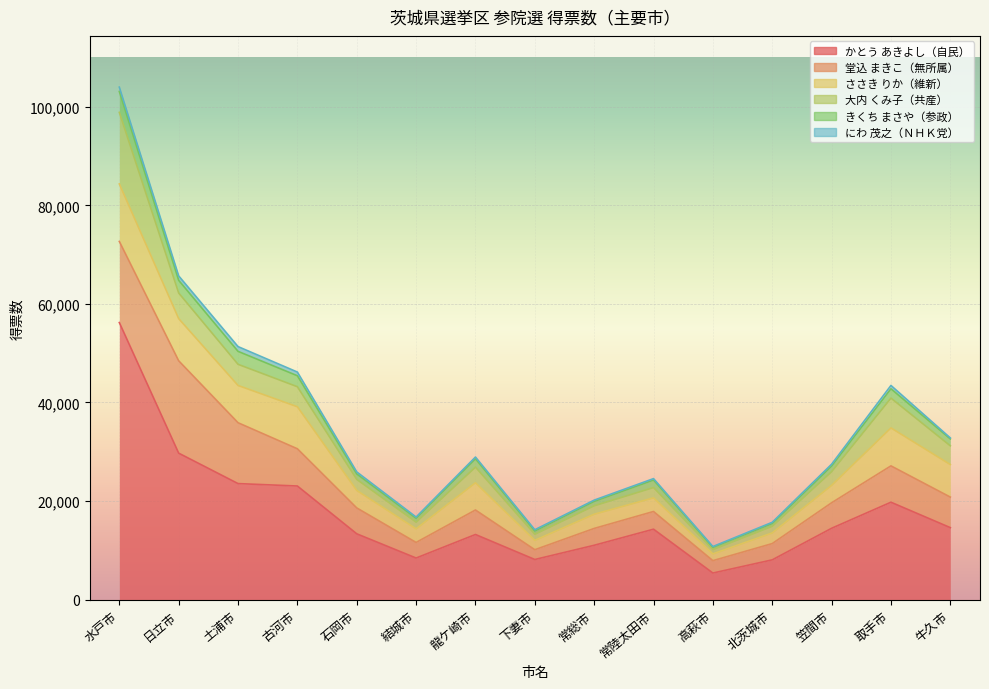

Rank the categories by 大内 くみ子（共産） value from highest to lowest.

水戸市, 取手市, 日立市, 土浦市, 古河市, 牛久市, 龍ケ崎市, 笠間市, 石岡市, 常陸太田市, 常総市, 結城市, 北茨城市, 下妻市, 高萩市